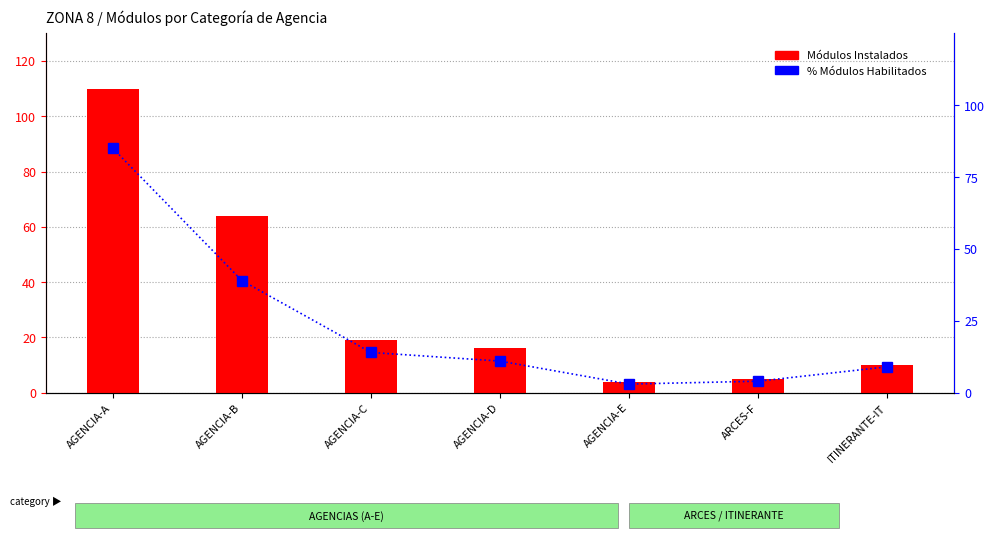

What is the label of the 4th bar from the right?

AGENCIA-D